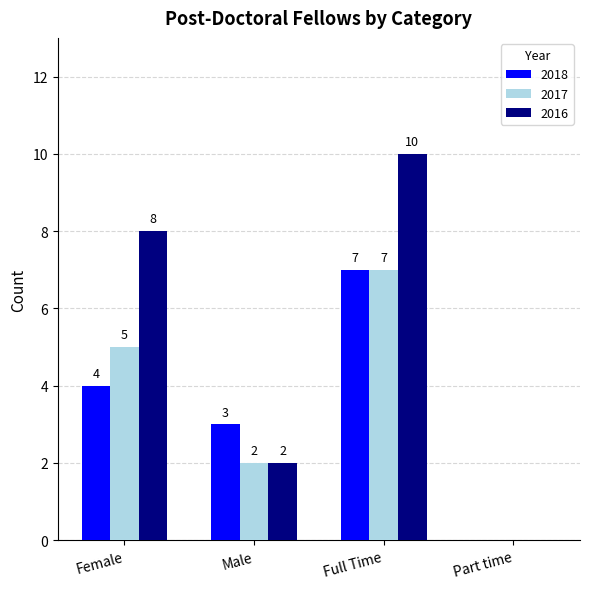

Reading left to right, what are all the values shown in this chart?

2018: Female=4	Male=3	Full Time=7	Part time=0
2017: Female=5	Male=2	Full Time=7	Part time=0
2016: Female=8	Male=2	Full Time=10	Part time=0